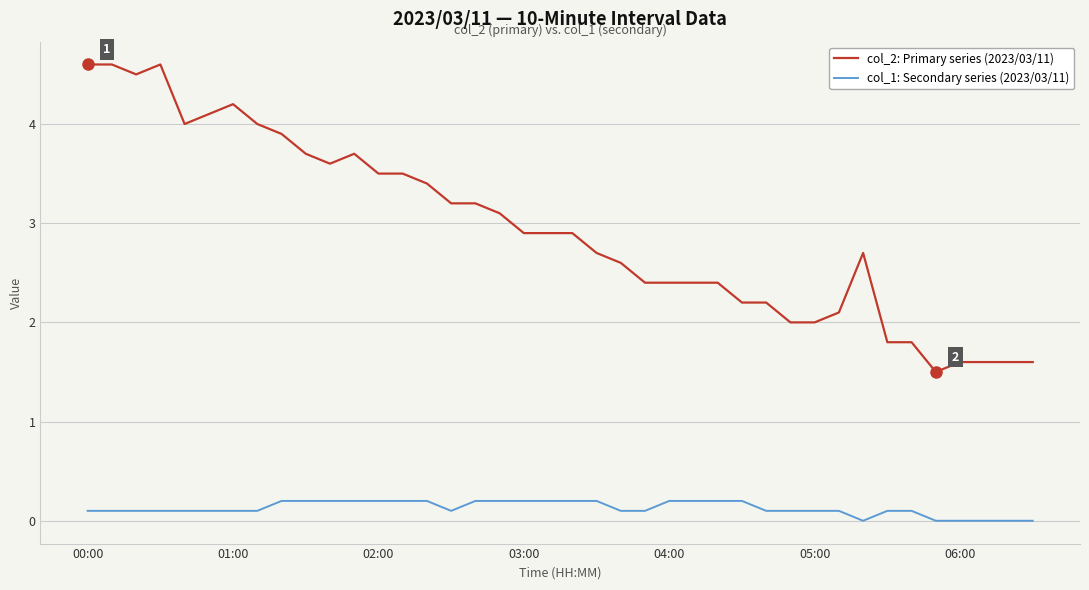

List the series in order of their overall mean, highest first.

col_2: Primary series (2023/03/11), col_1: Secondary series (2023/03/11)